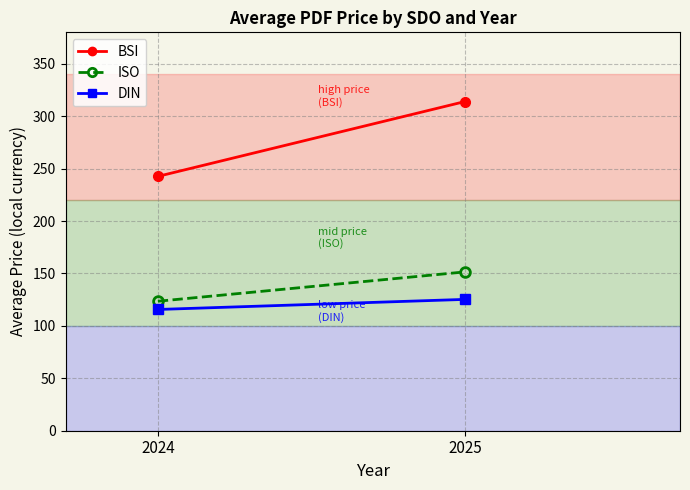

How many lines are shown in the chart?

3